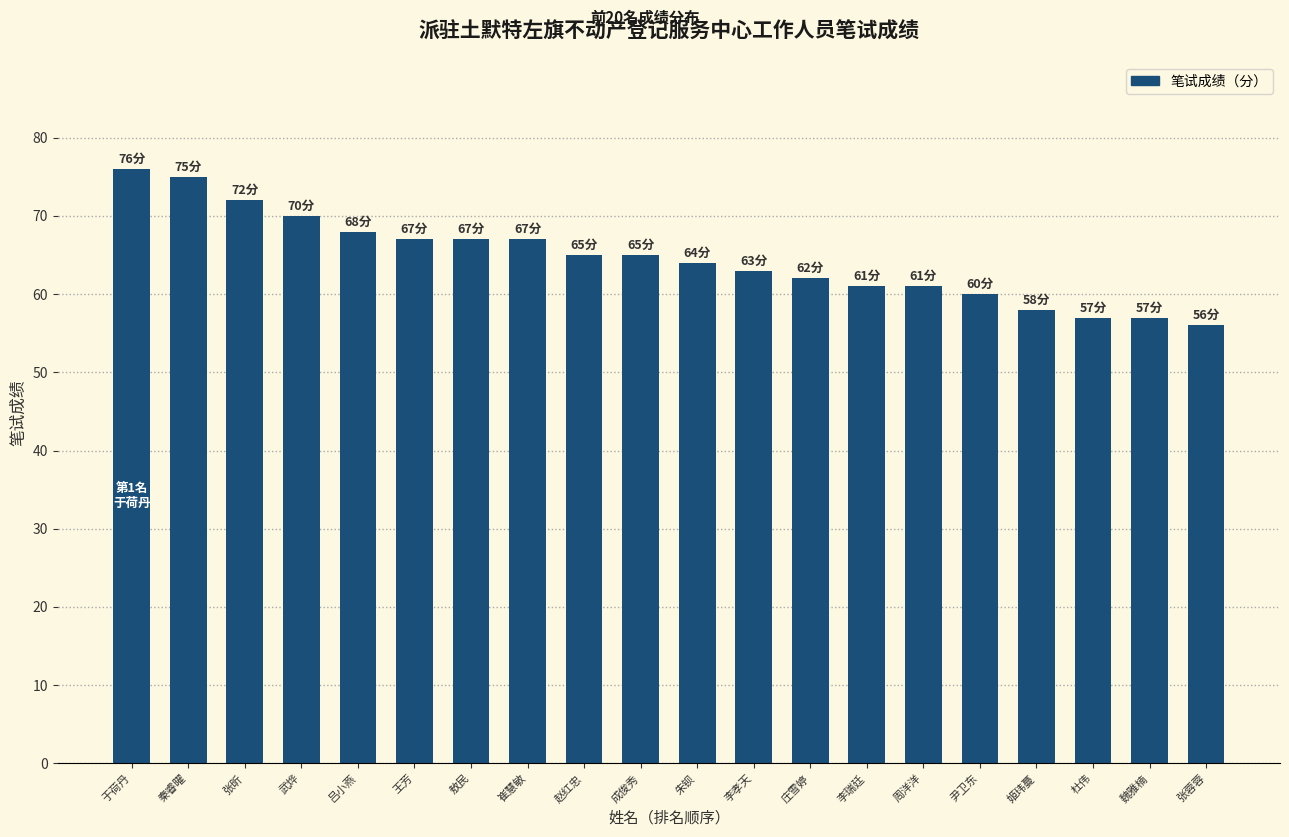

What position from the right is 武烨?

17